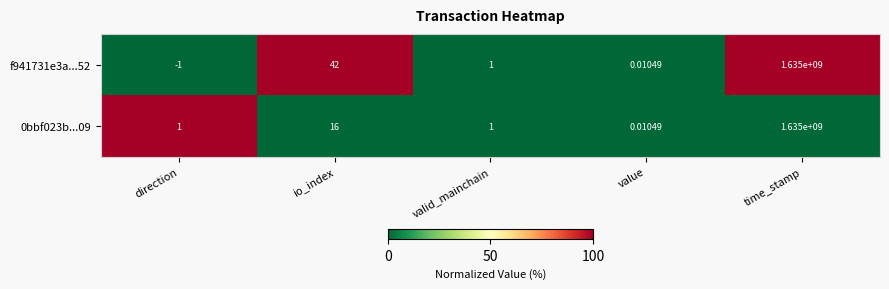

Where does the f941731e3a...52 series first go above 1?

io_index